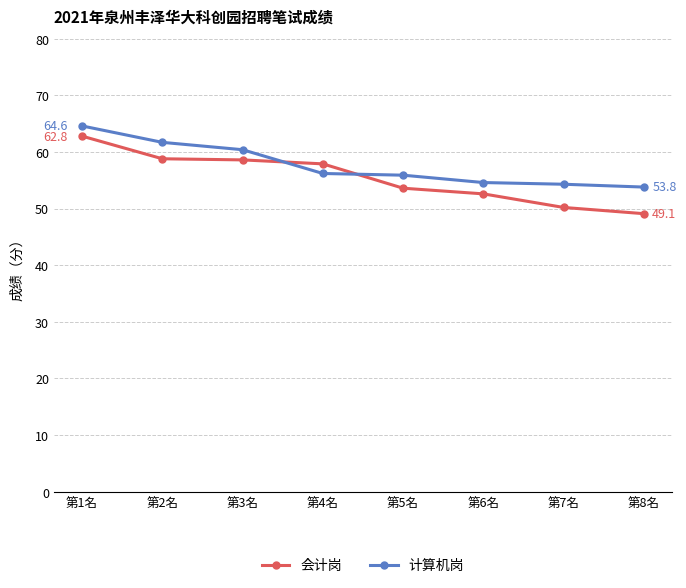

What is the difference between the 会计岗 values at 第6名 and 第4名?

5.3